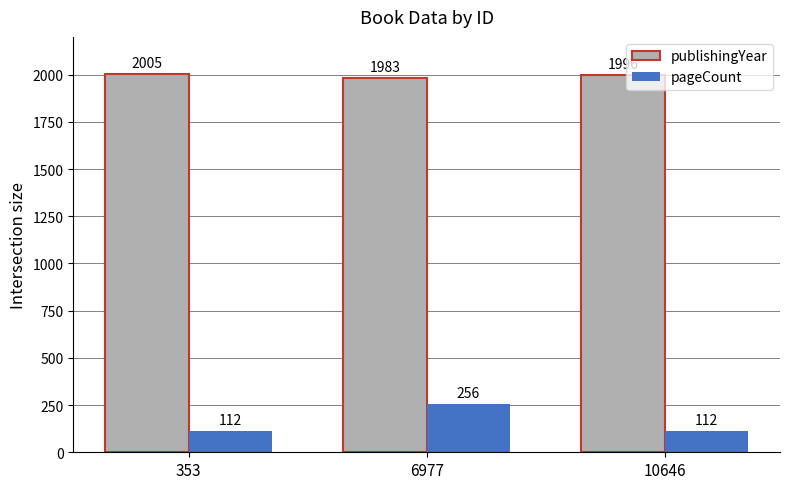

What is the value of the pageCount bar at the 1st from the left?

112